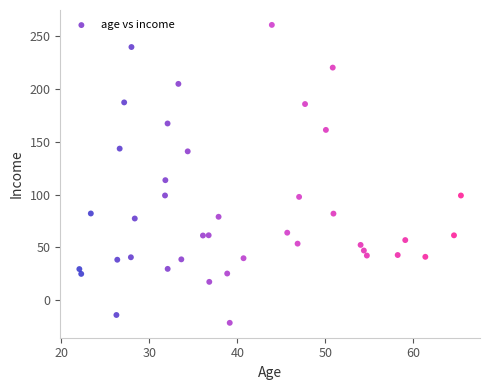

What Y value in the scatter plot is closest to 119?

113.6